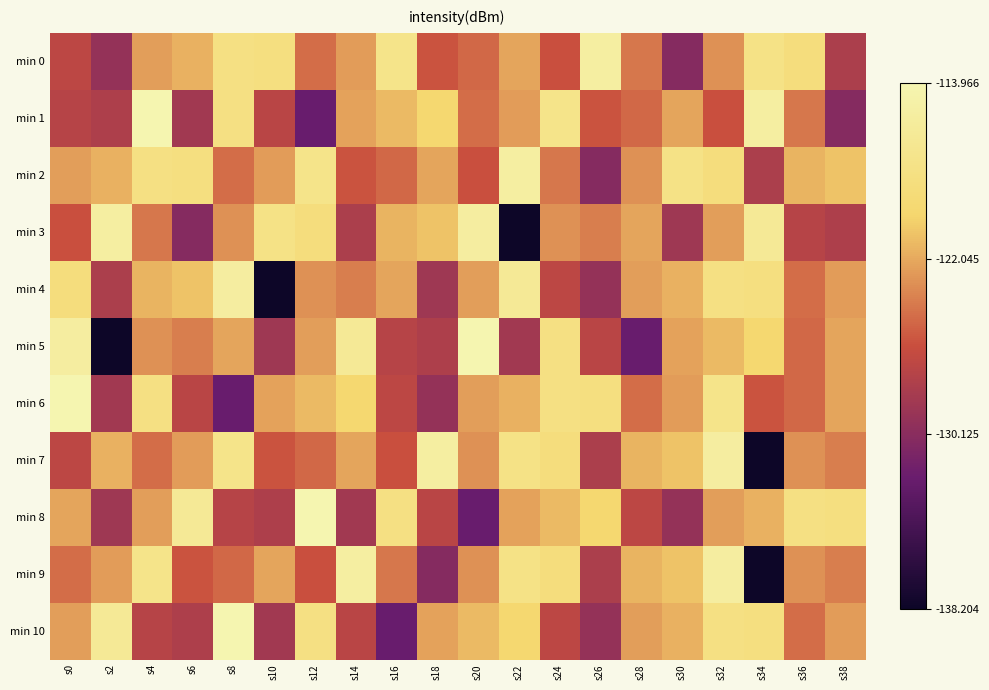

Which series has the largest total across all categories?

min 2